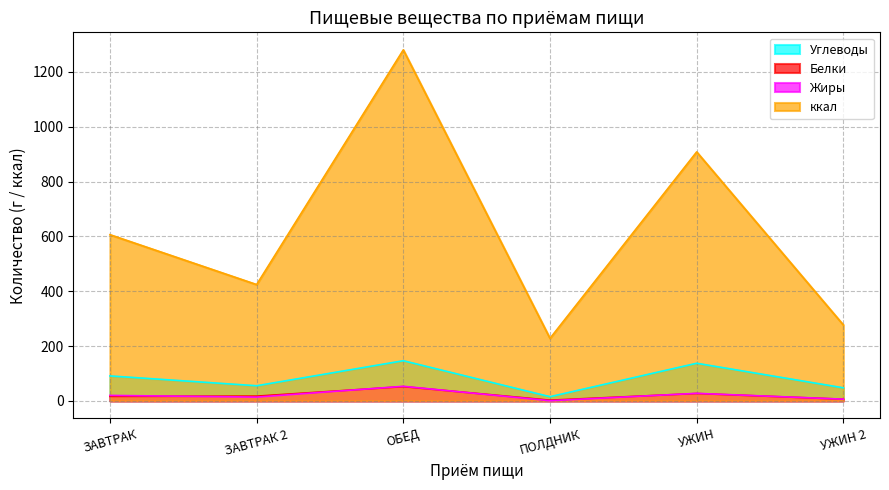

Where is ккал nearest to the value 754?

ЗАВТРАК